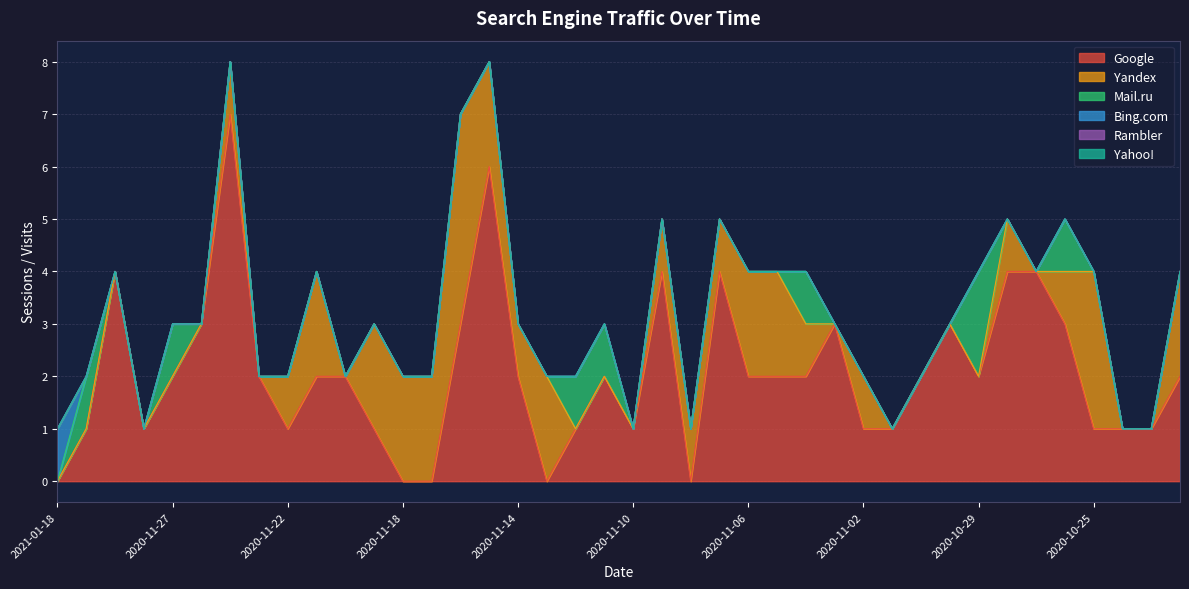

True or false: Yandex and Bing.com intersect in this chart.

False